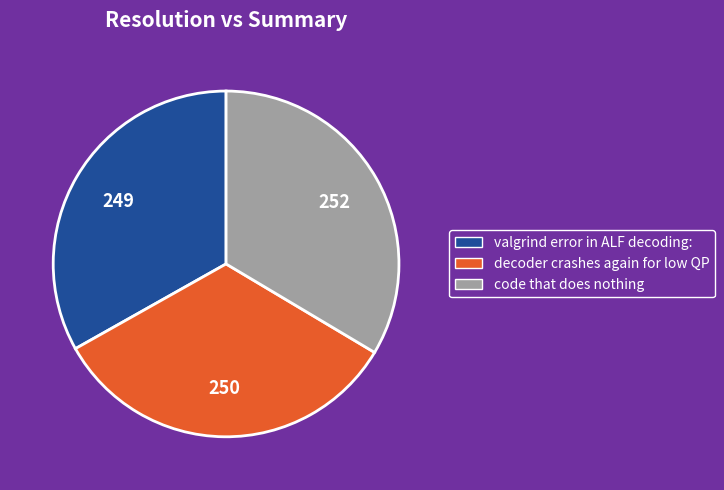

Do valgrind error in ALF decoding: and decoder crashes again for low QP together represent more than half of the pie?

Yes